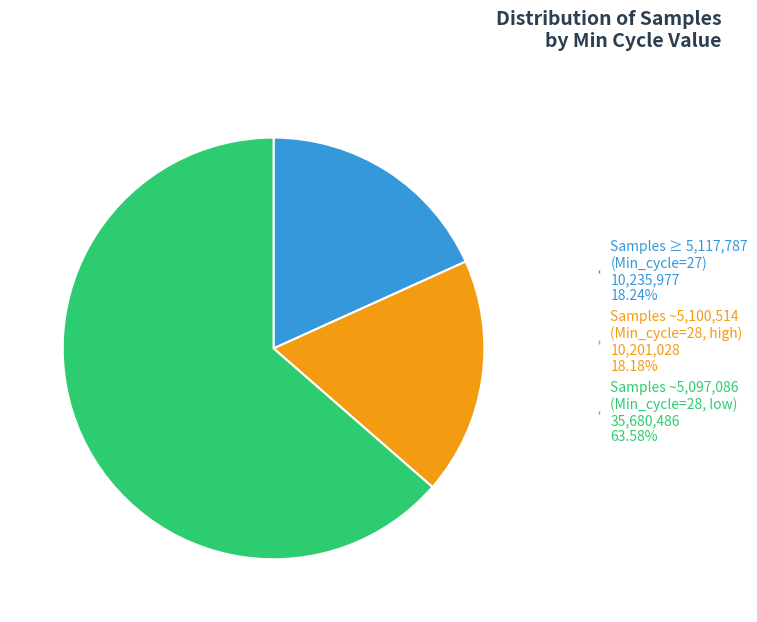

Is there any slice that represents more than half of the pie?

Yes